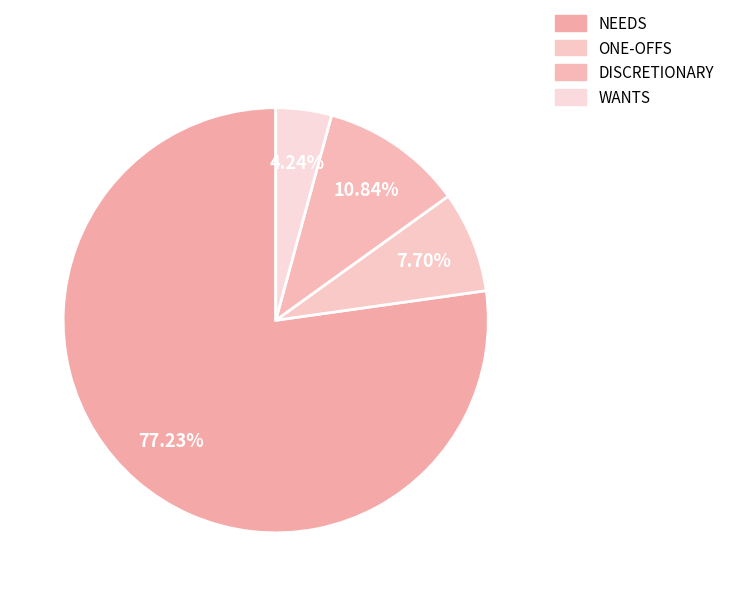

How many segments does this pie chart have?

4